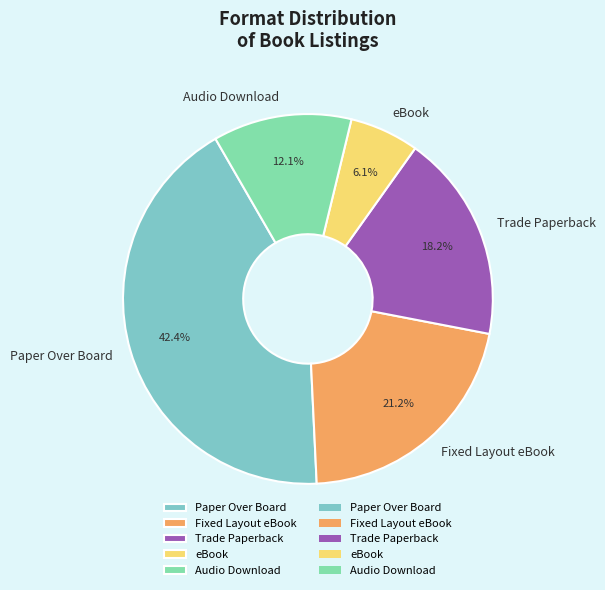

Which slice is the largest?

Paper Over Board